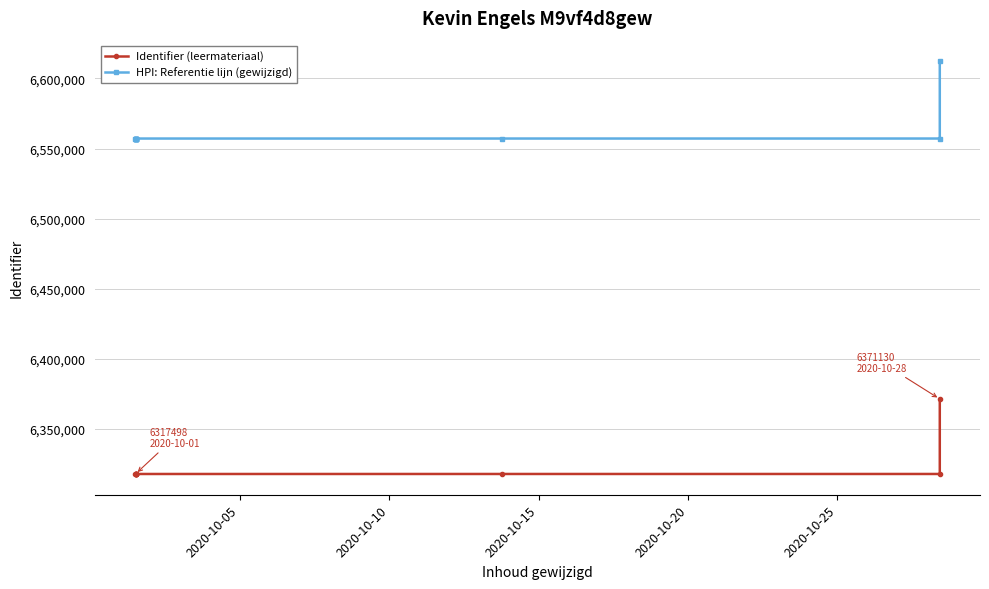

What is the value of the Identifier (leermateriaal) point at the 8th from the left?

6317585.0